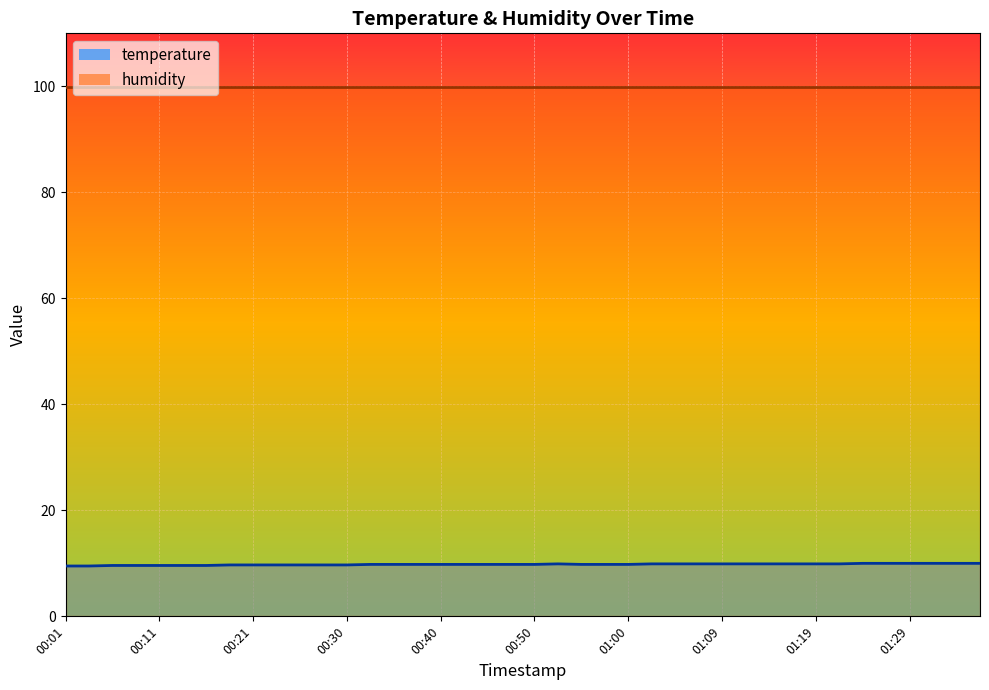

What is the average value?

9.8